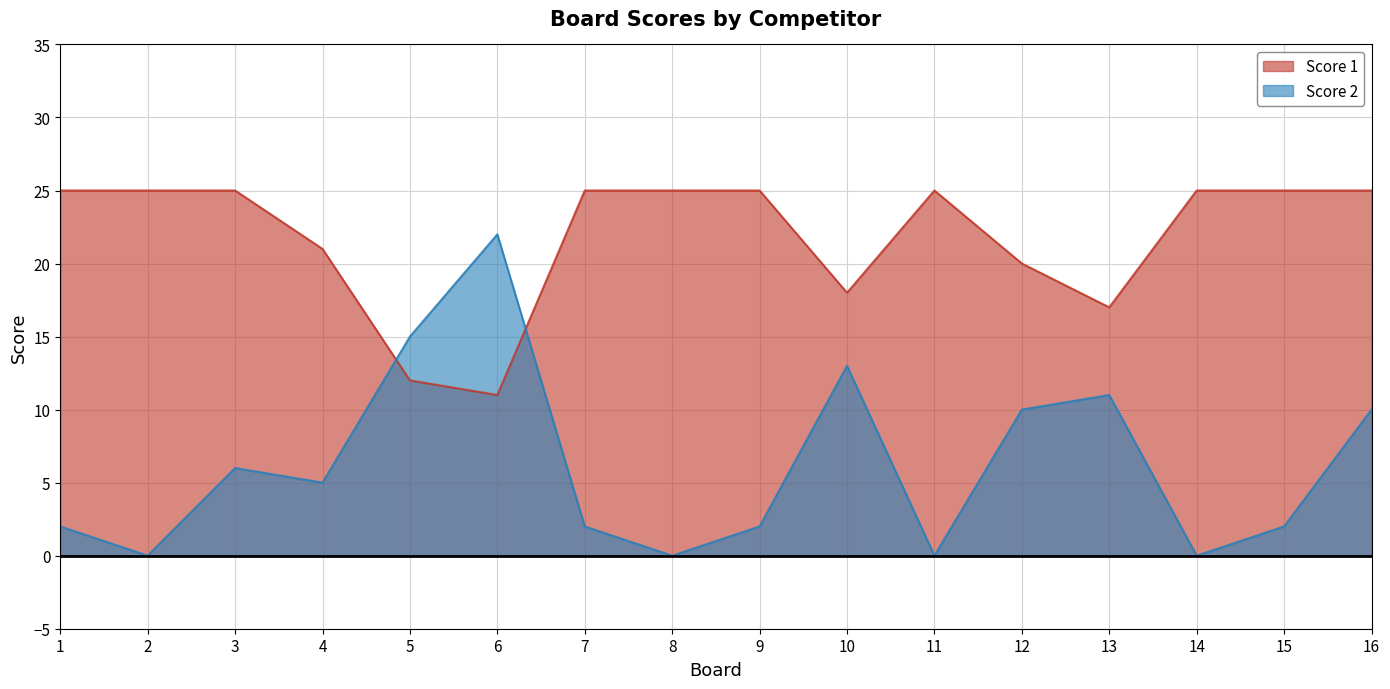

Which label corresponds to the smallest value in the chart?

2